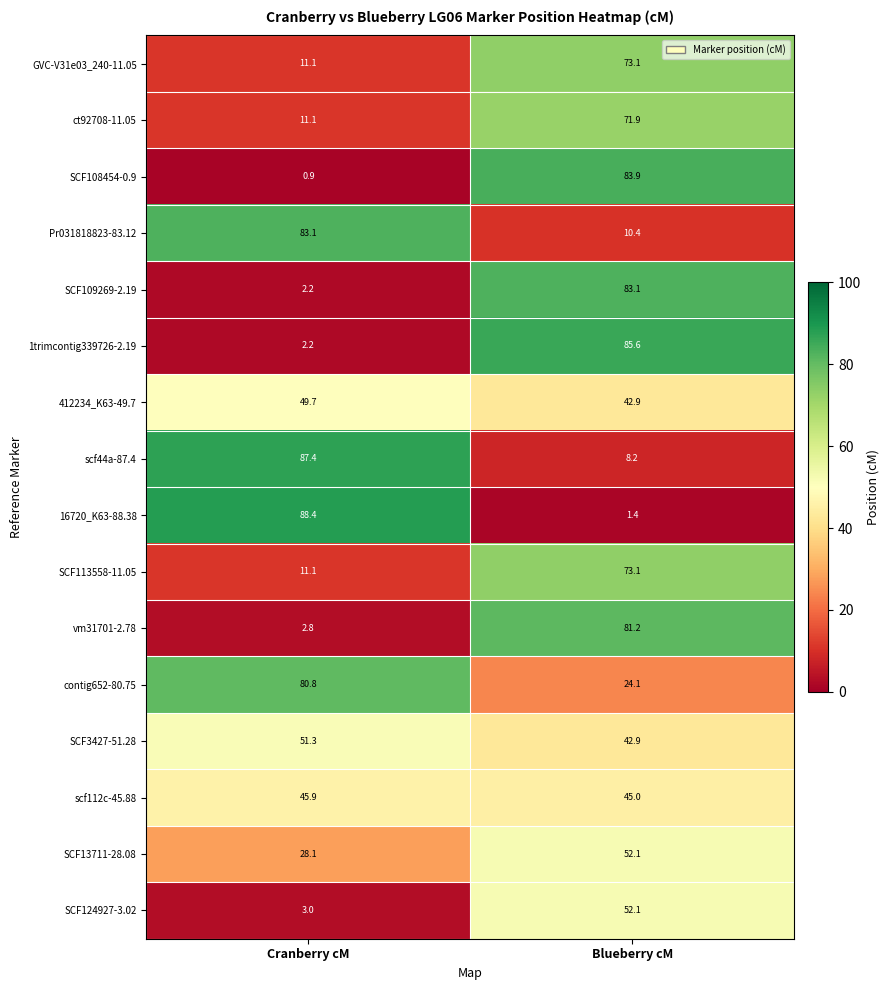

List the labels in order of scf44a-87.4 value, largest first.

Cranberry cM, Blueberry cM